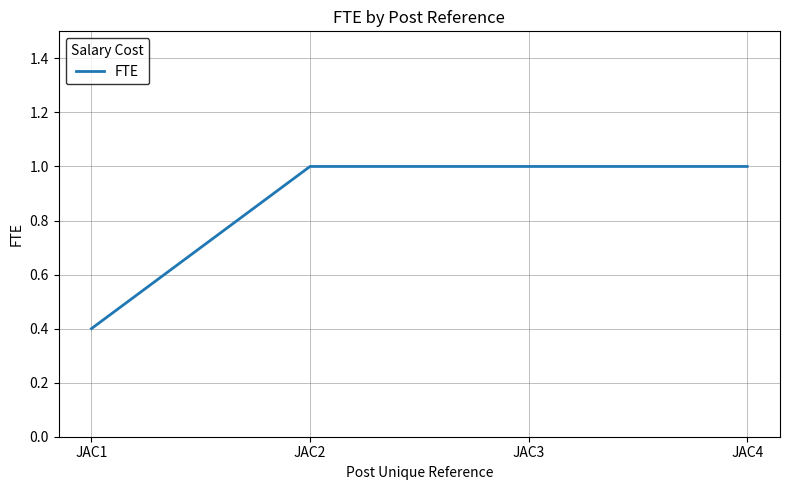

True or false: the data shows 0.5 at JAC4.

False